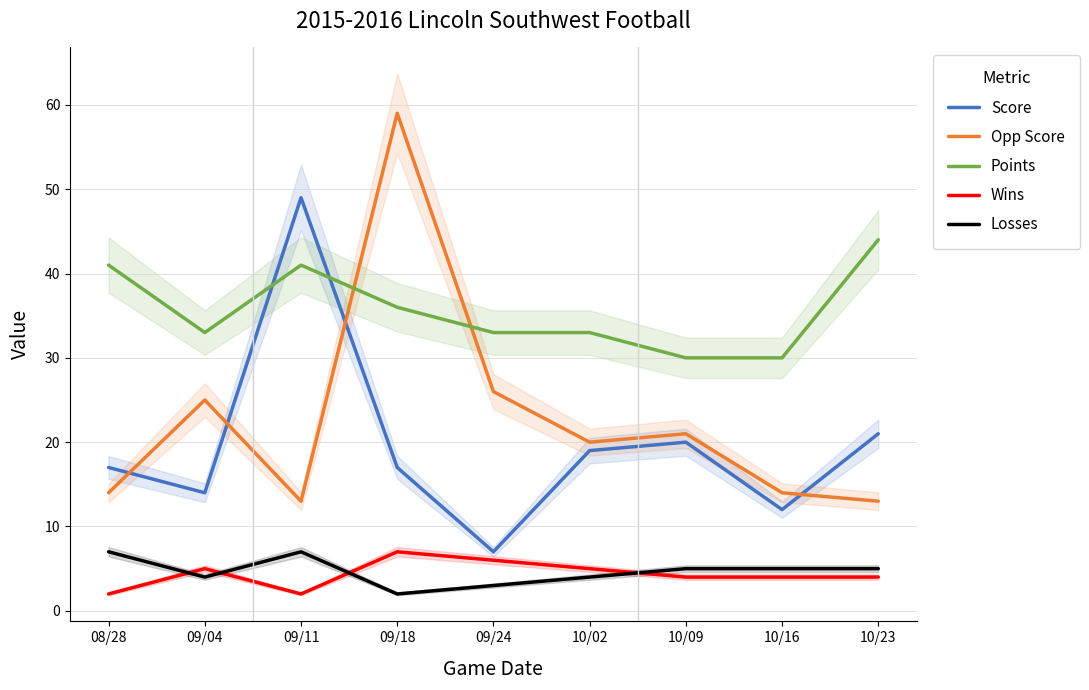

Which label corresponds to the largest value in the chart?

09/18